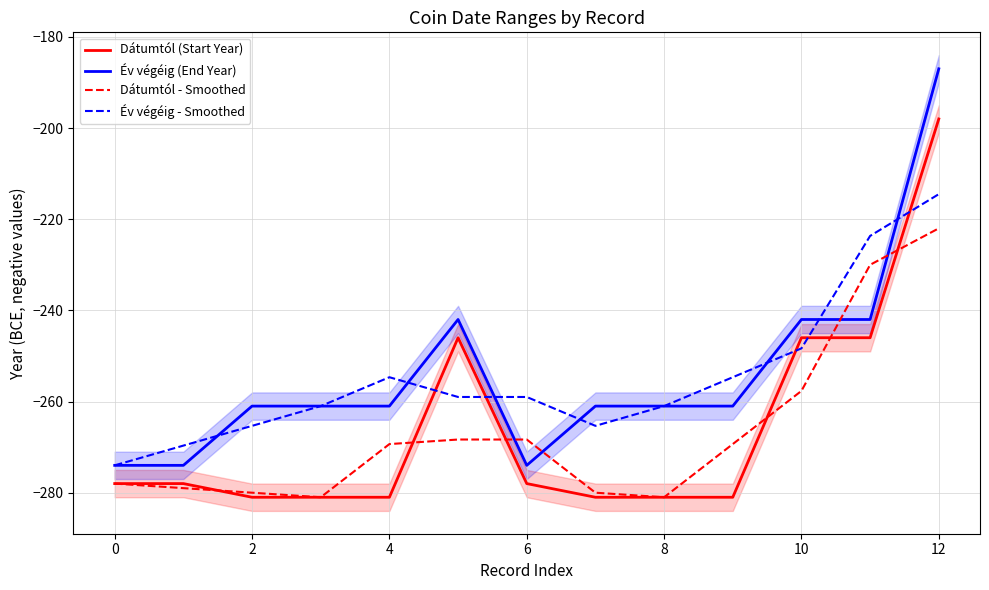

What is the lowest value of the Év végéig - Smoothed series?

-274.0